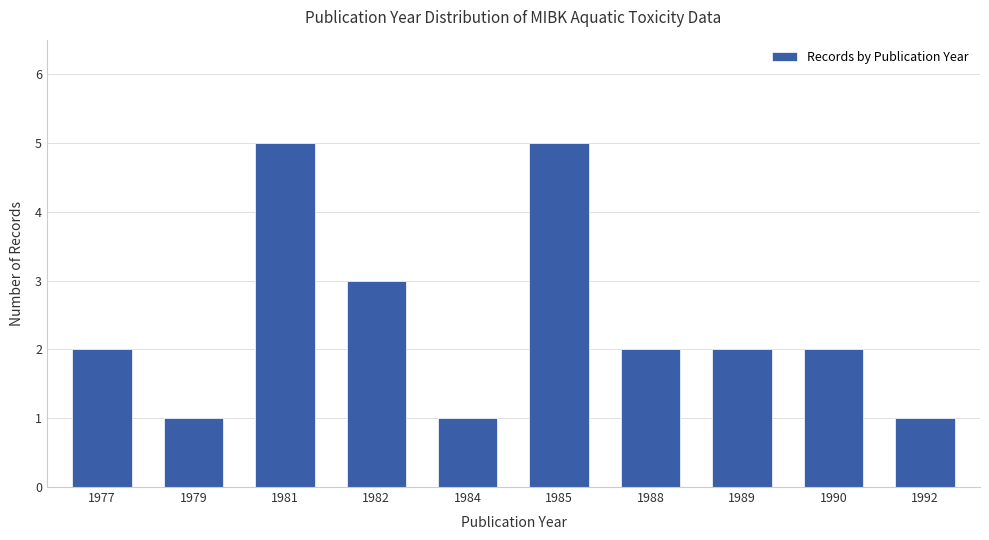

What is the greatest value displayed?

5